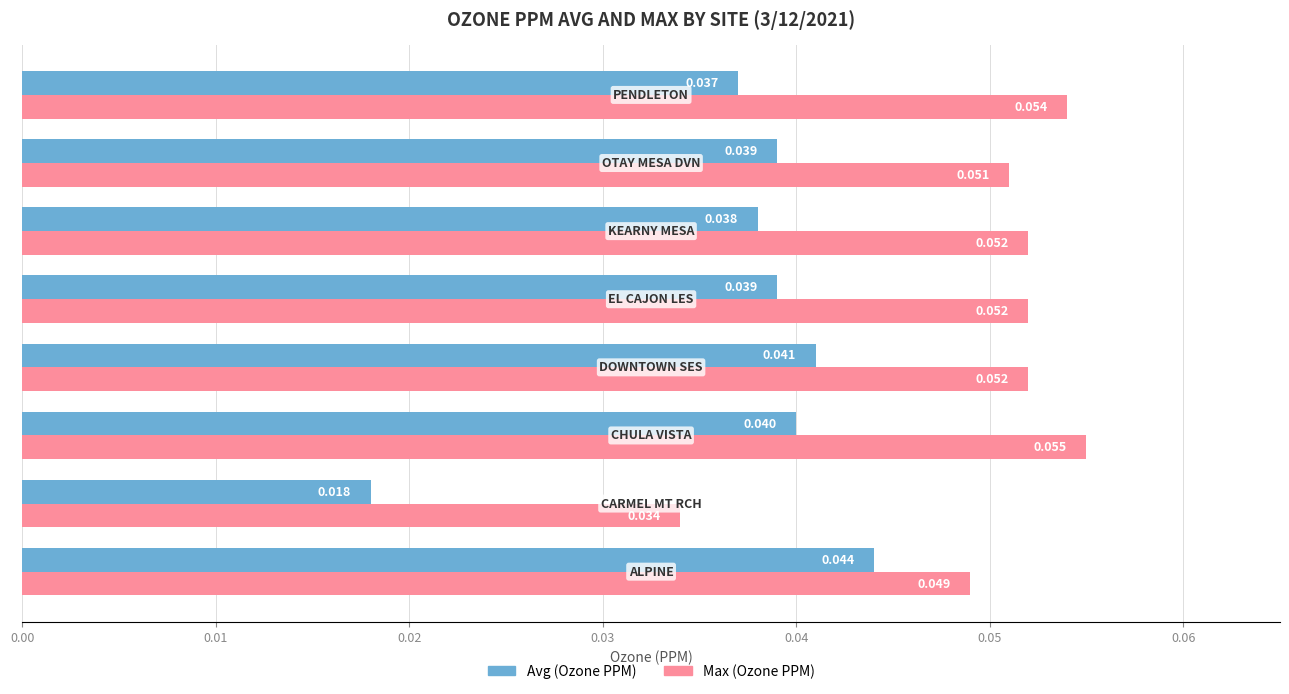

List the series in order of their peak value, lowest first.

Avg (Ozone PPM), Max (Ozone PPM)